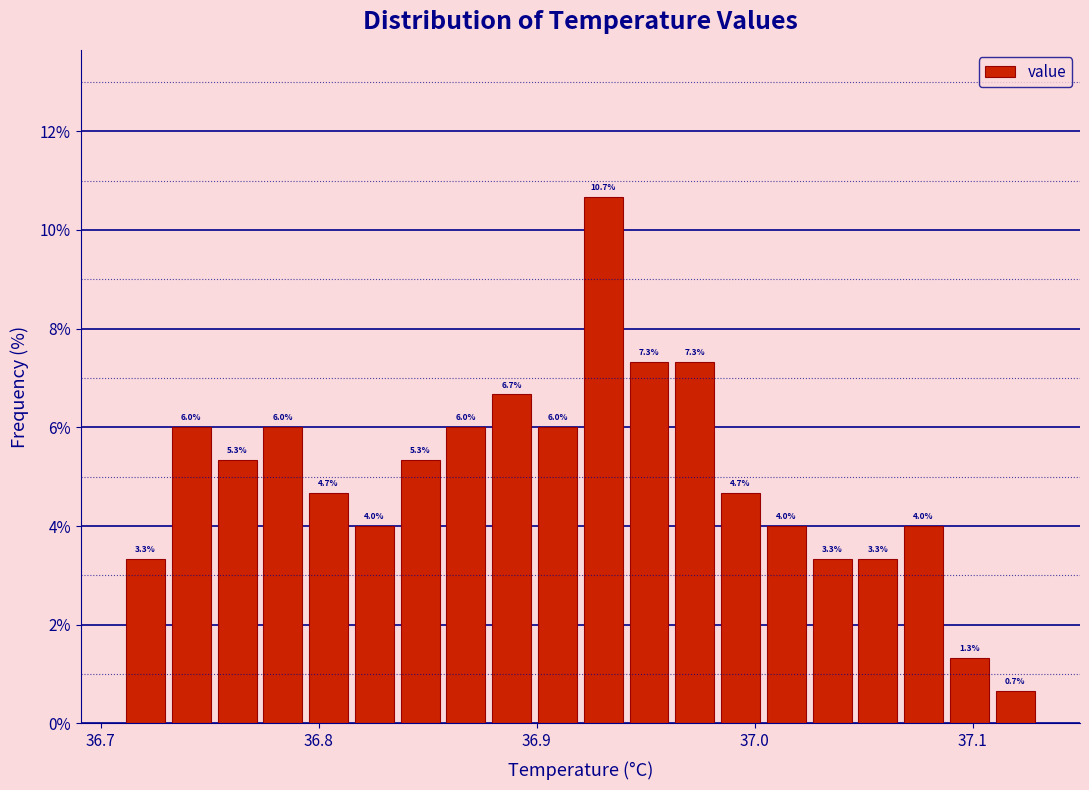

Read against the x-axis, roughly where is the centre of the tallest bar?

36.93